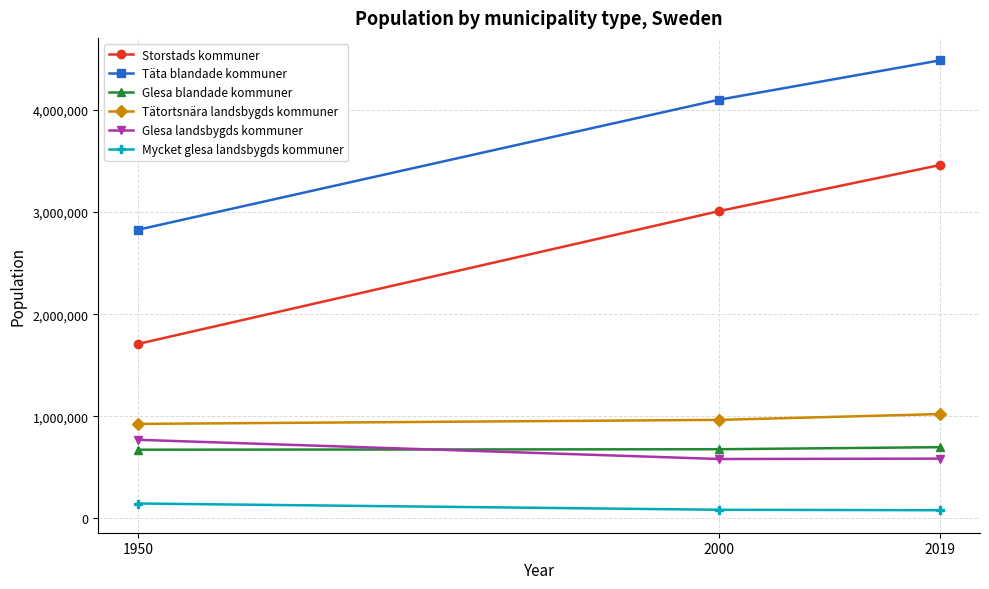

How many data points in Storstads kommuner are less than 3009771?

1